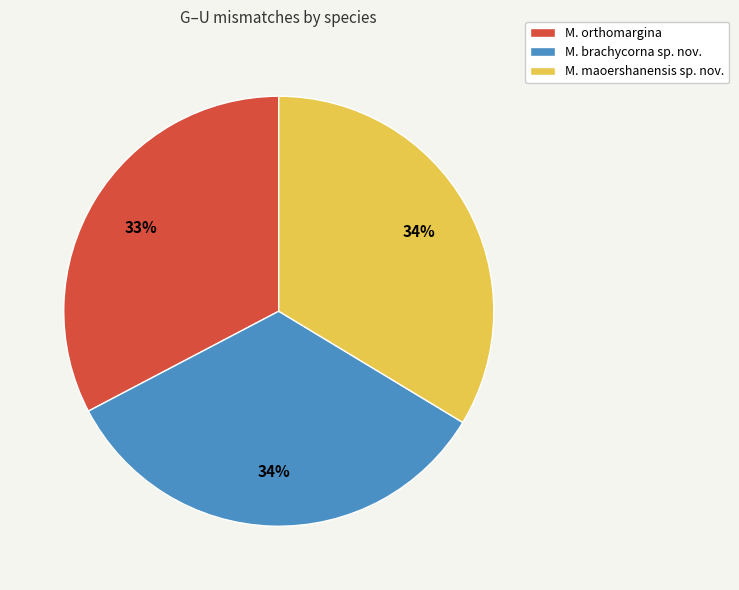

To the nearest percent, what is the average slice percentage?

33%